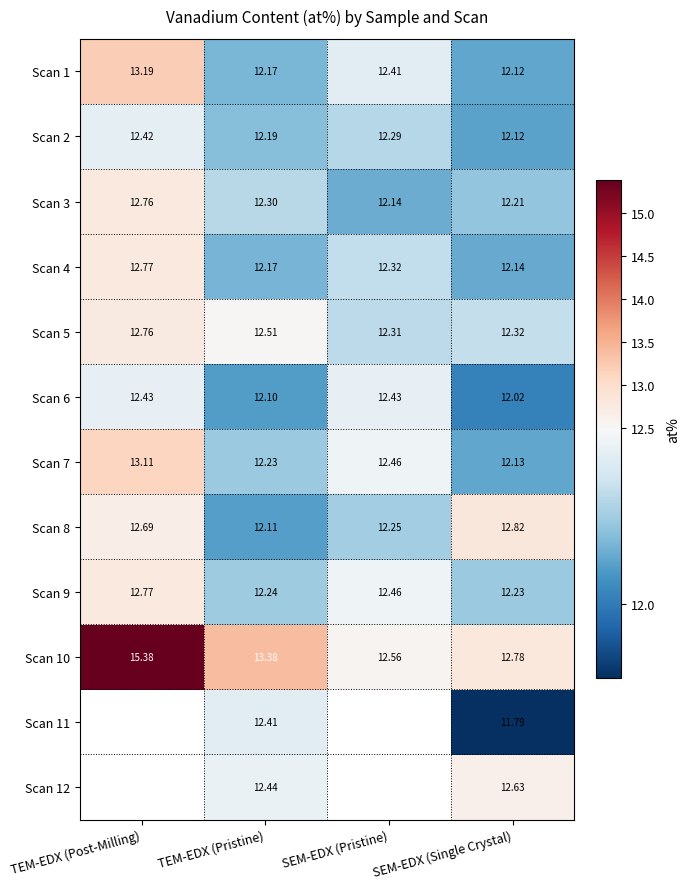

Is the value of Scan 9 at SEM-EDX (Pristine) greater than the value of Scan 11 at TEM-EDX (Pristine)?

Yes